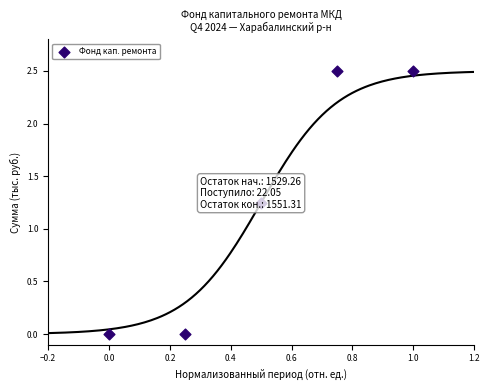

What is the range of X values (max minus min)?

1.0